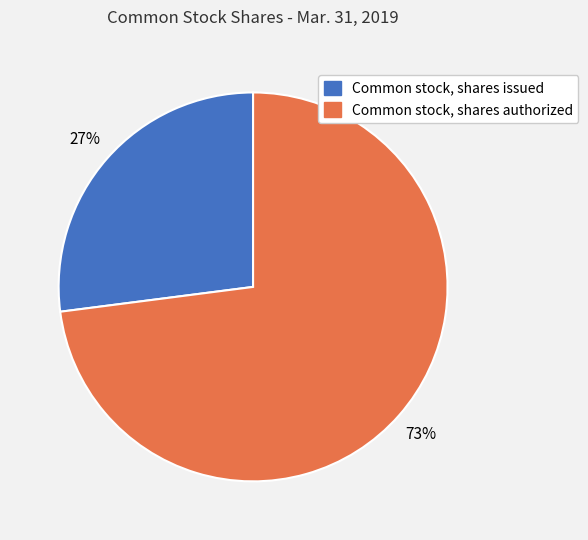

Rank the categories by value from lowest to highest.

Common stock, shares issued, Common stock, shares authorized